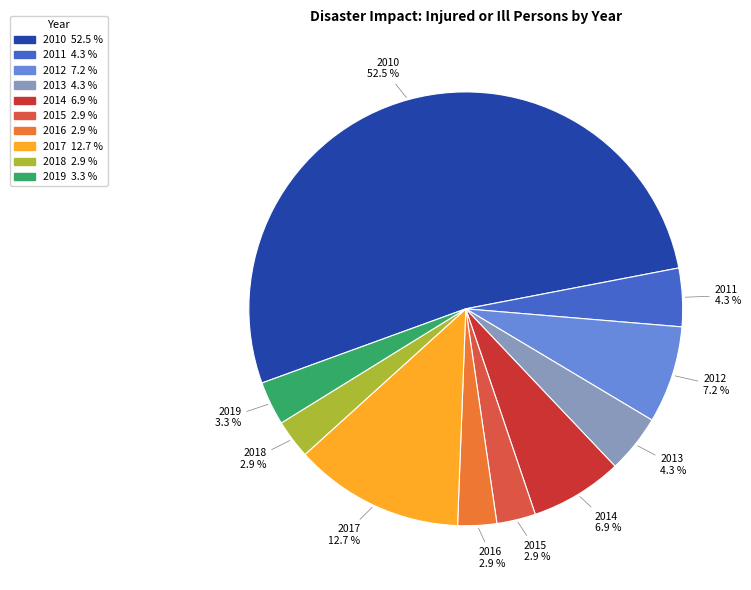

How many slices are in this pie chart?

10